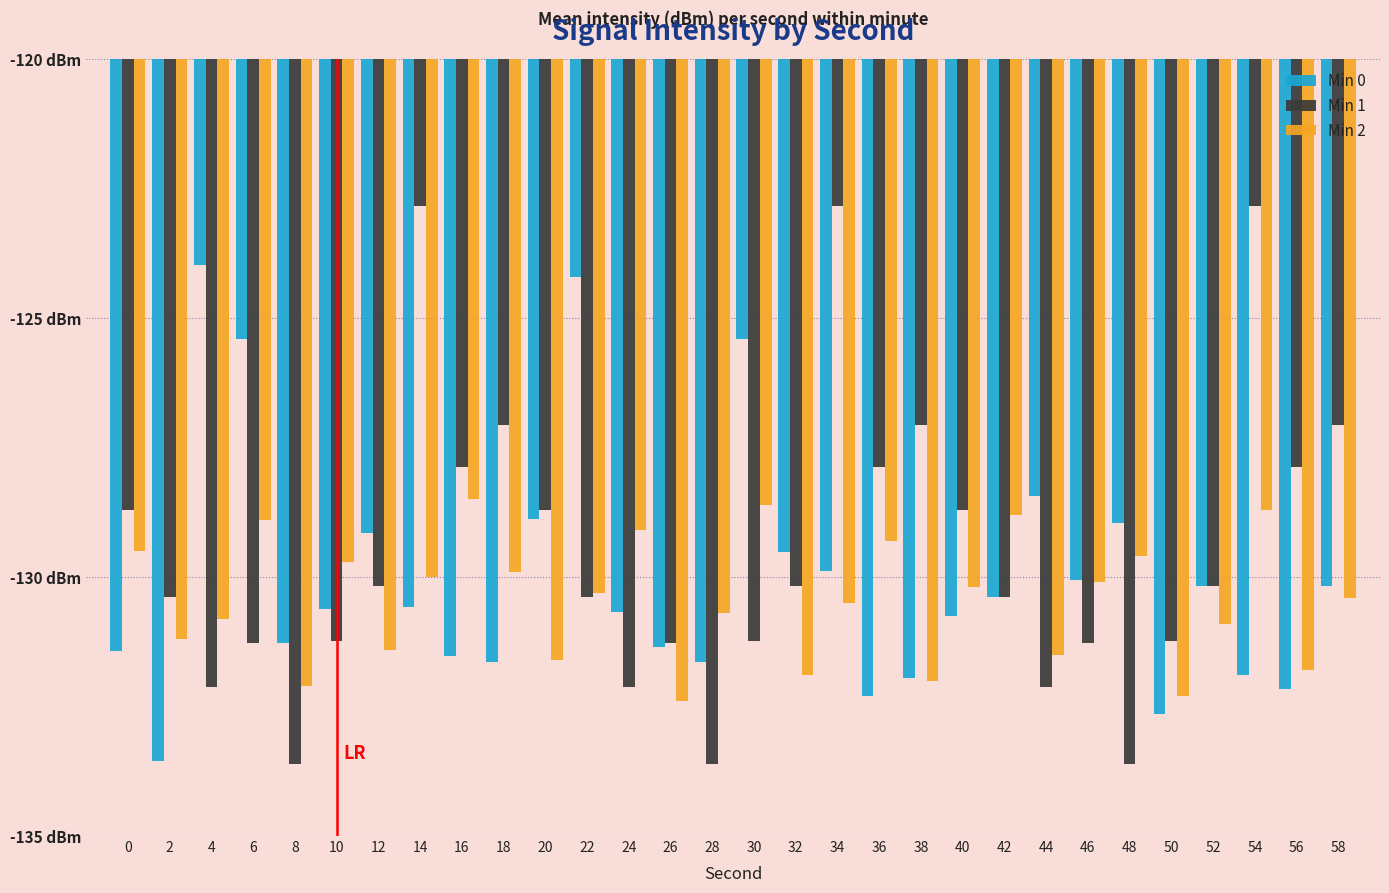

Reading left to right, list all the values displayed in this chart.

Min 0: 0=-131.4	2=-133.6	4=-124.0	6=-125.4	8=-131.3	10=-130.6	12=-129.1	14=-130.6	16=-131.5	18=-131.6	20=-128.9	22=-124.2	24=-130.7	26=-131.4	28=-131.6	30=-125.4	32=-129.5	34=-129.9	36=-132.3	38=-132.0	40=-130.8	42=-130.4	44=-128.4	46=-130.0	48=-129.0	50=-132.6	52=-130.2	54=-131.9	56=-132.2	58=-130.2
Min 1: 0=-128.7	2=-130.4	4=-132.1	6=-131.3	8=-133.6	10=-131.2	12=-130.2	14=-122.8	16=-127.9	18=-127.1	20=-128.7	22=-130.4	24=-132.1	26=-131.3	28=-133.6	30=-131.2	32=-130.2	34=-122.8	36=-127.9	38=-127.1	40=-128.7	42=-130.4	44=-132.1	46=-131.3	48=-133.6	50=-131.2	52=-130.2	54=-122.8	56=-127.9	58=-127.1
Min 2: 0=-129.5	2=-131.2	4=-130.8	6=-128.9	8=-132.1	10=-129.7	12=-131.4	14=-130.0	16=-128.5	18=-129.9	20=-131.6	22=-130.3	24=-129.1	26=-132.4	28=-130.7	30=-128.6	32=-131.9	34=-130.5	36=-129.3	38=-132.0	40=-130.2	42=-128.8	44=-131.5	46=-130.1	48=-129.6	50=-132.3	52=-130.9	54=-128.7	56=-131.8	58=-130.4